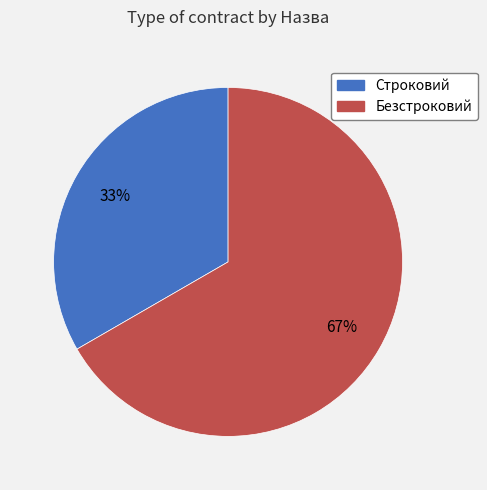

To the nearest percent, what is the average slice percentage?

50%